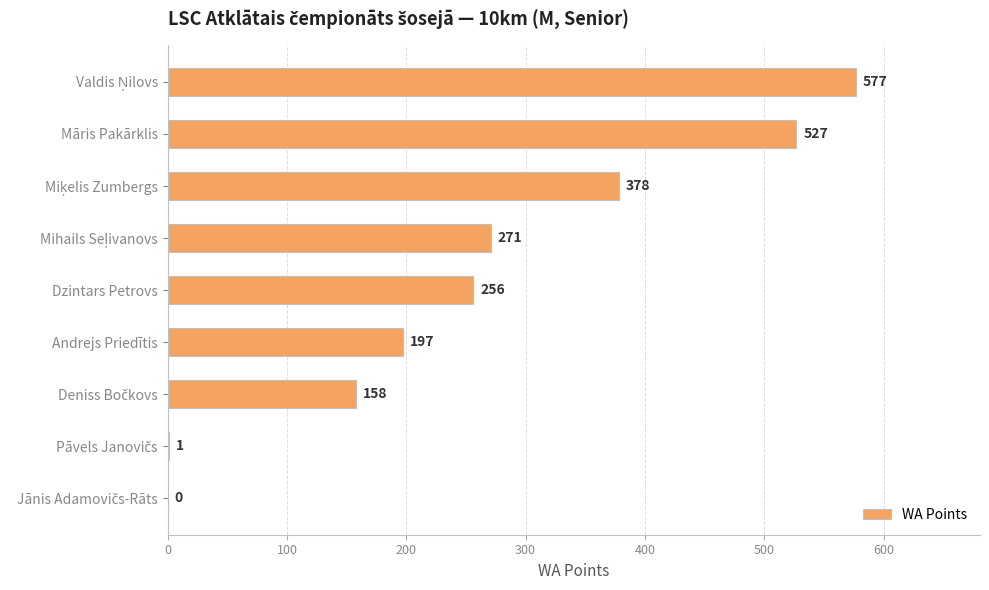

What value does the data have at Andrejs Priedītis, to the nearest 50?

200